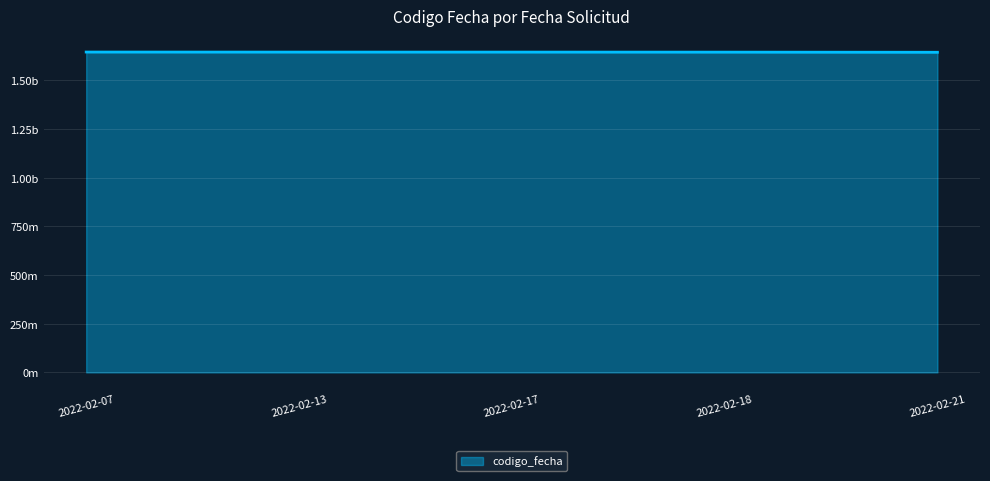

True or false: the data has more than 1 interior local peaks.

False